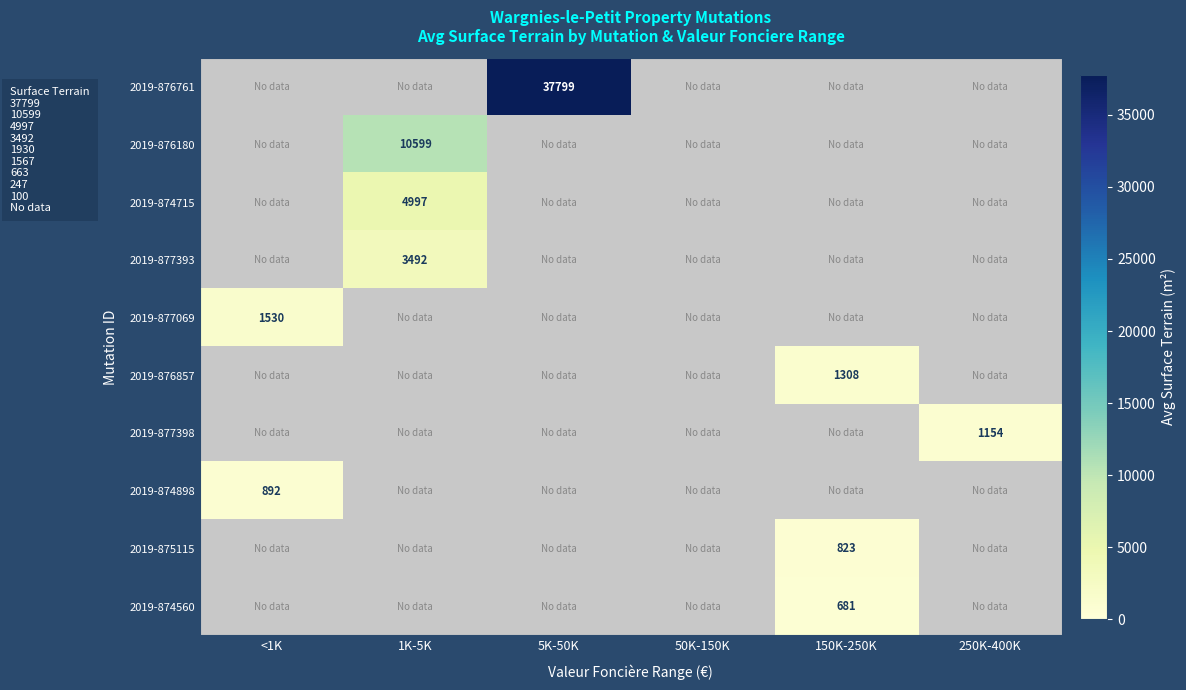

Is it true that 2019-876180 equals 4841 at 1K-5K?

False